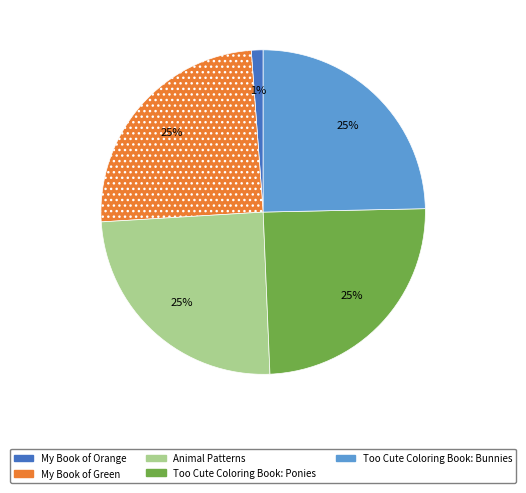

Do My Book of Orange and Too Cute Coloring Book: Ponies together represent more than half of the pie?

No